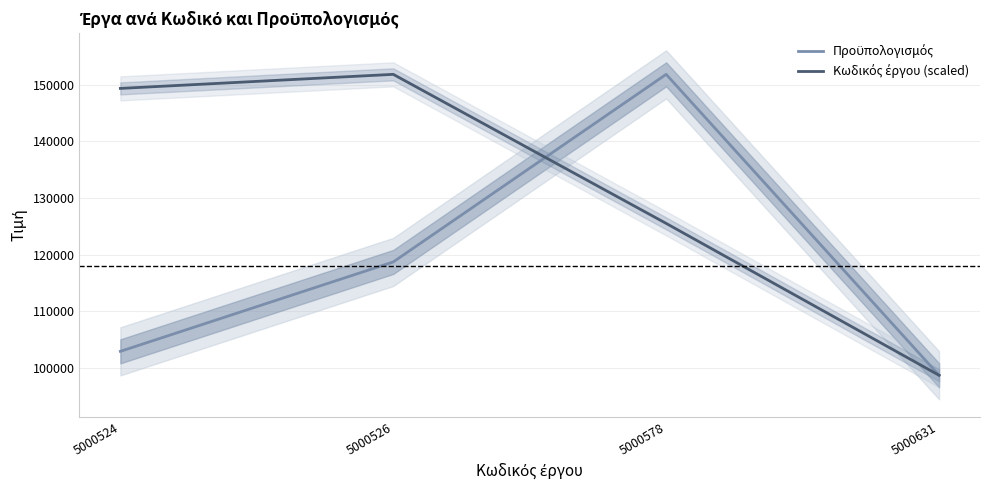

Reading left to right, what are all the values shown in this chart?

Προϋπολογισμός: 102935.3	118720.2	151846.3	98711.2
Κωδικός έργου (scaled): 149363.3	151846.3	125527.0	98711.2